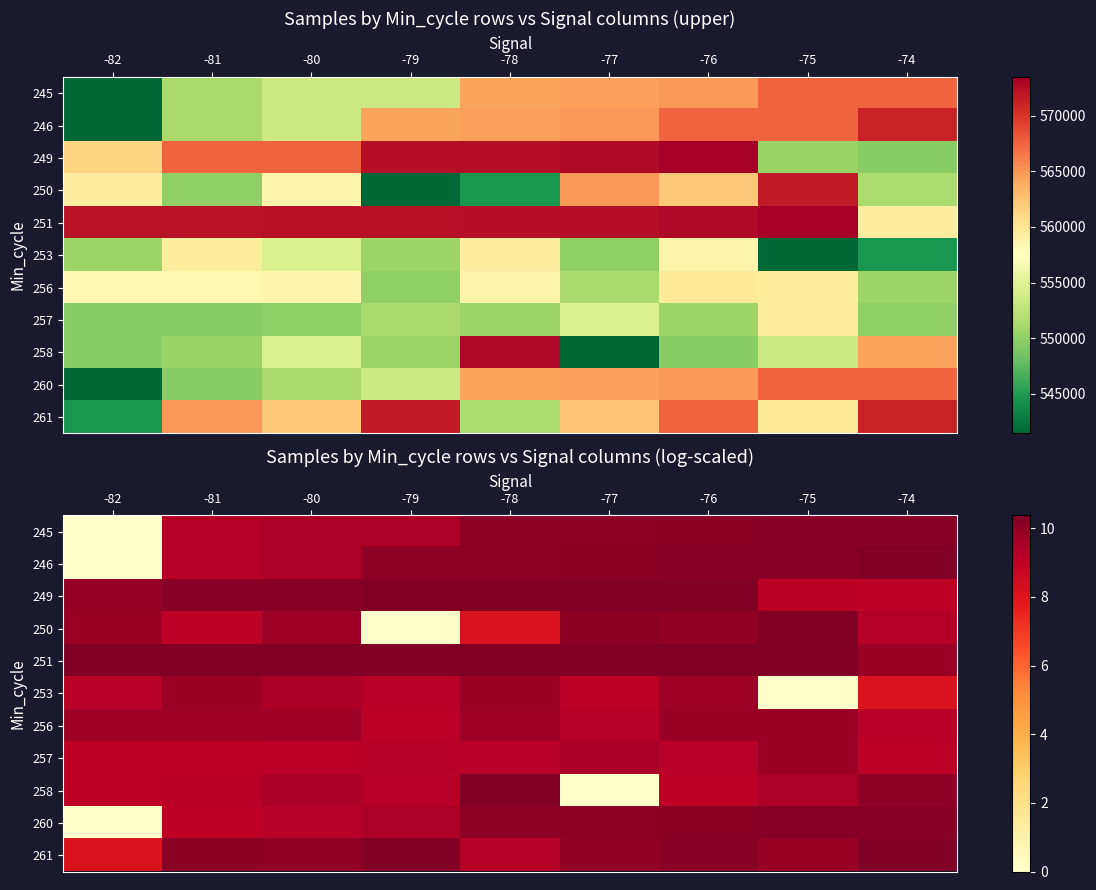

List the labels in order of 245 value, smallest first.

-82, -81, -80, -79, -78, -77, -76, -75, -74